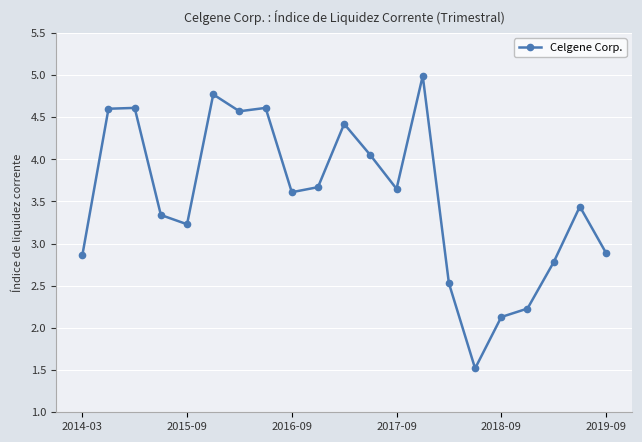

How many distinct data groups are displayed?

1